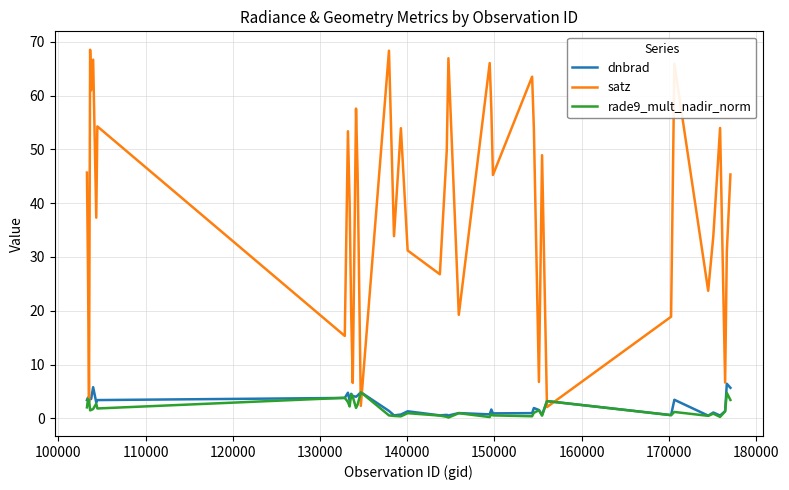

What is the maximum value for dnbrad?

6.5